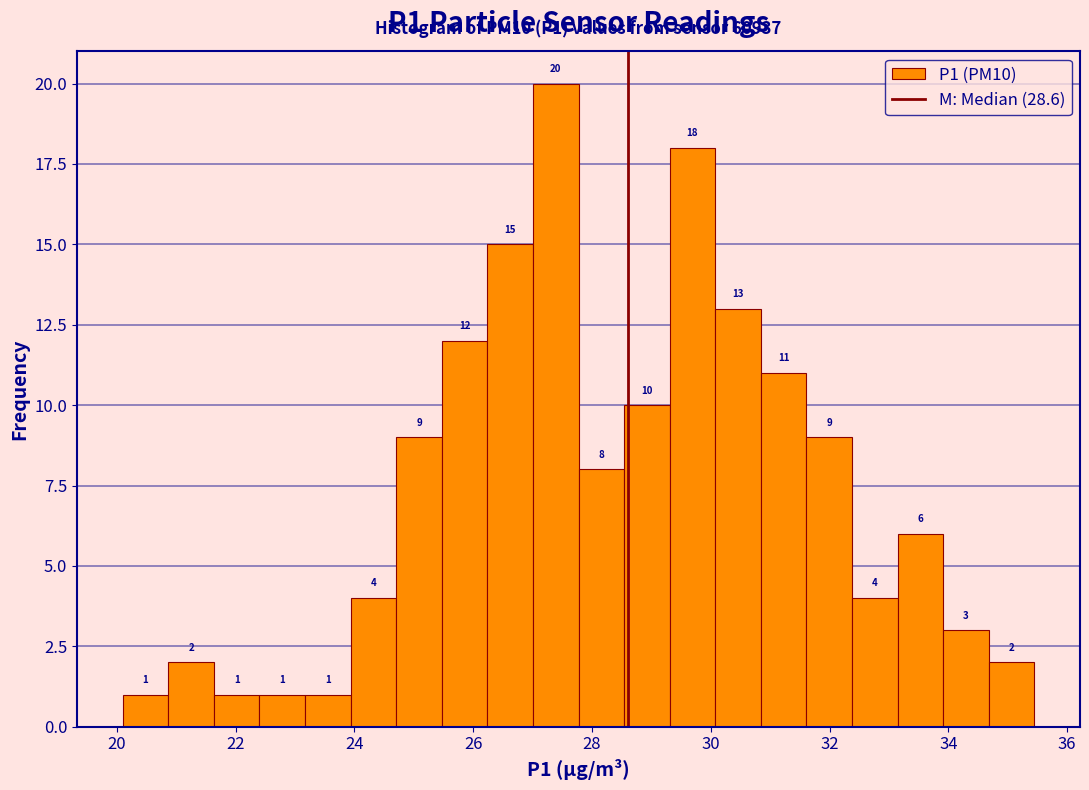

Read against the x-axis, roughly where is the centre of the tallest bar?

27.4